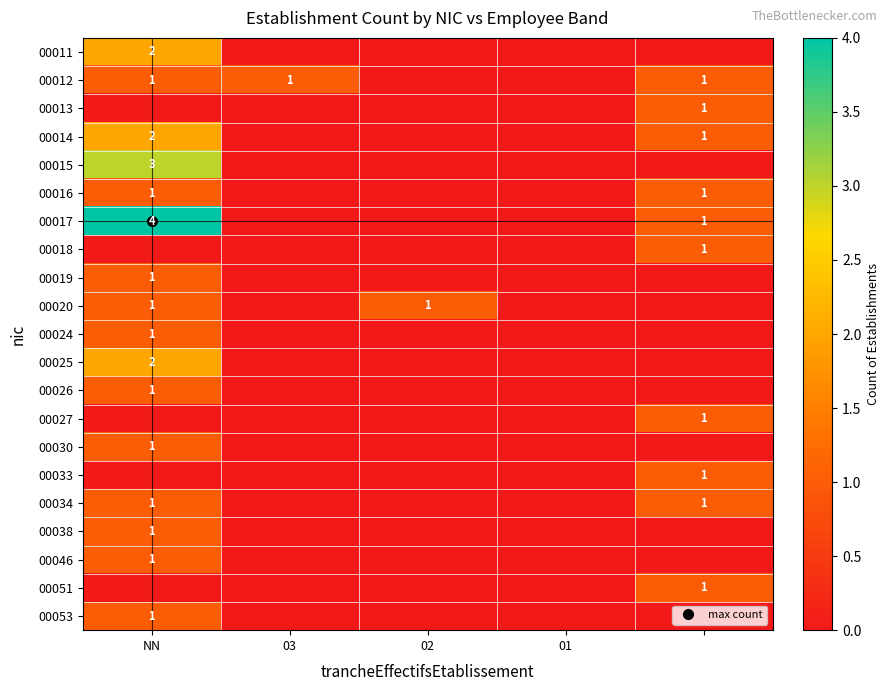

The value of 00014 at 03 is 0. True or false?

True